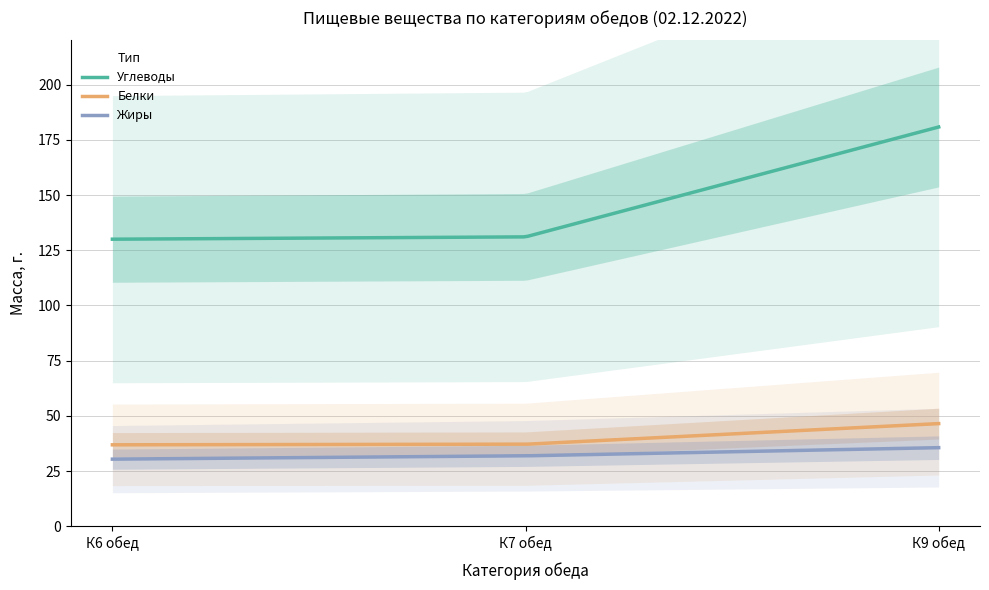

Where does the Жиры series first go above 31?

К7 обед